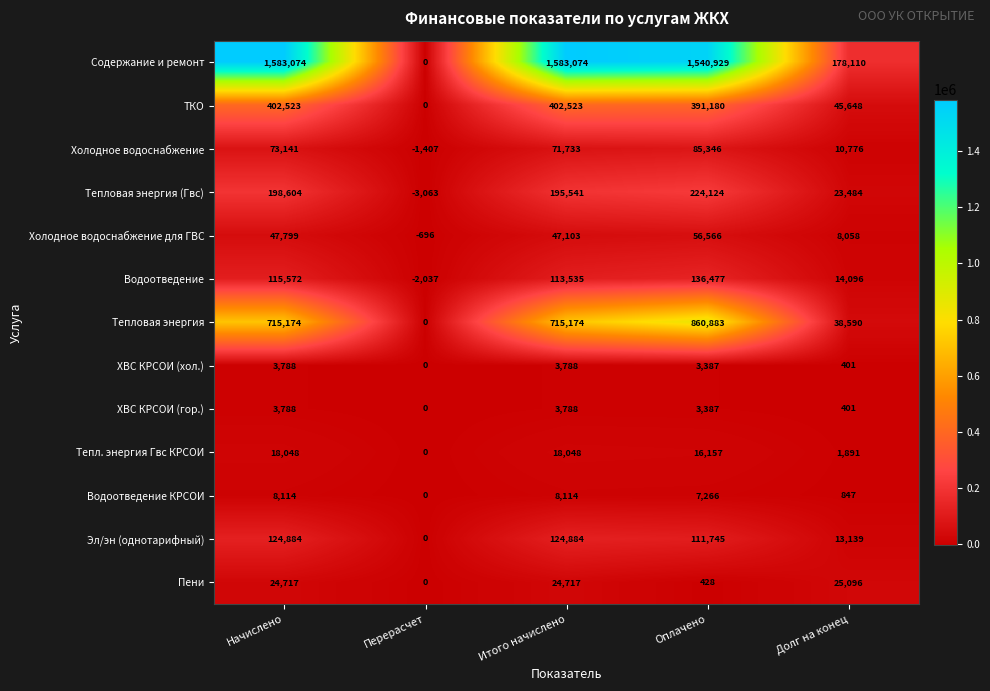

Which series has the widest spread of values?

Содержание и ремонт